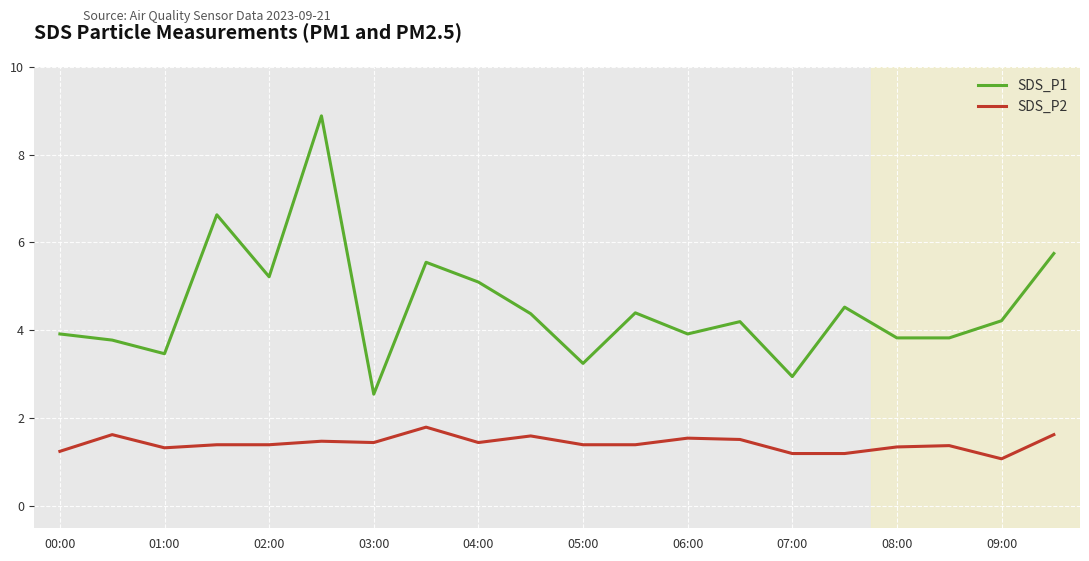

How many categories are shown in the chart?

20